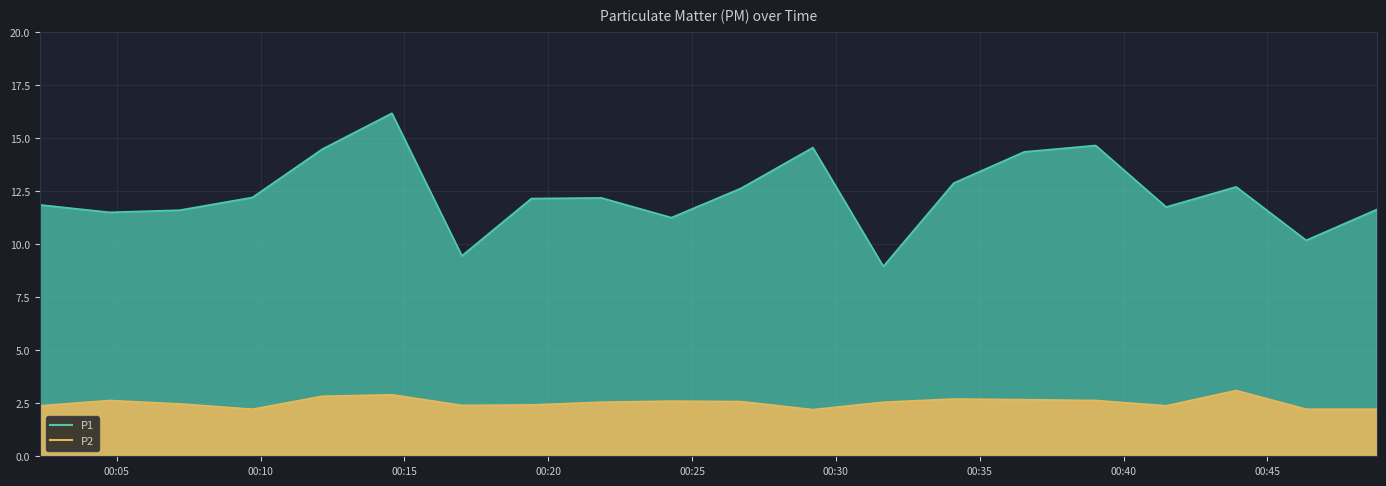

What is the value of the P1 point at the 15th from the left?

14.3